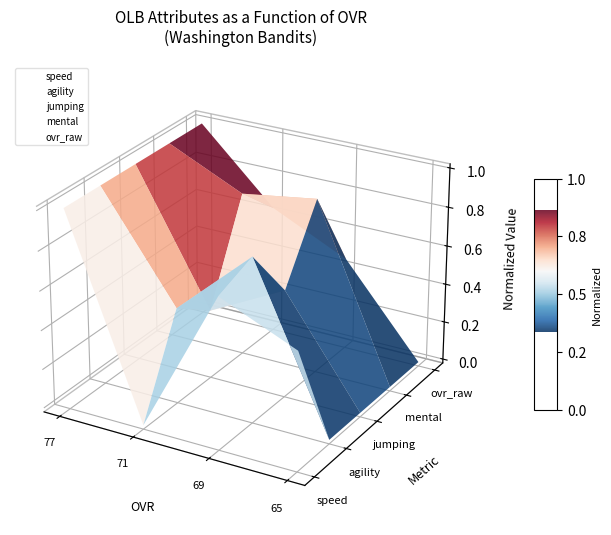

Which series has the widest spread of values?

agility